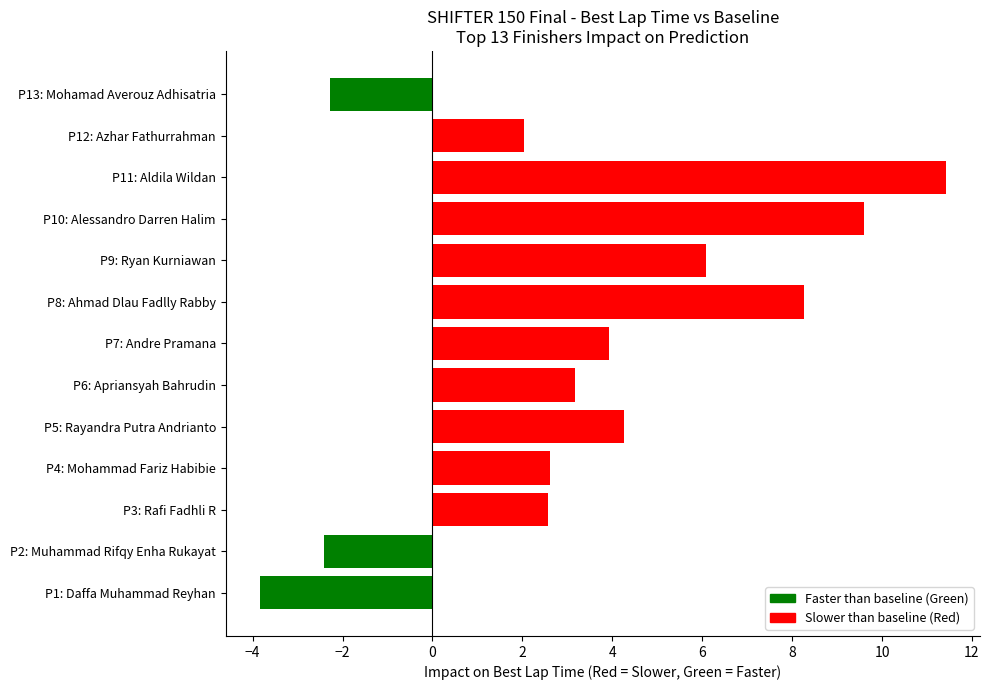

What is the sum of the values at P4: Mohammad Fariz Habibie and P11: Aldila Wildan?

14.0